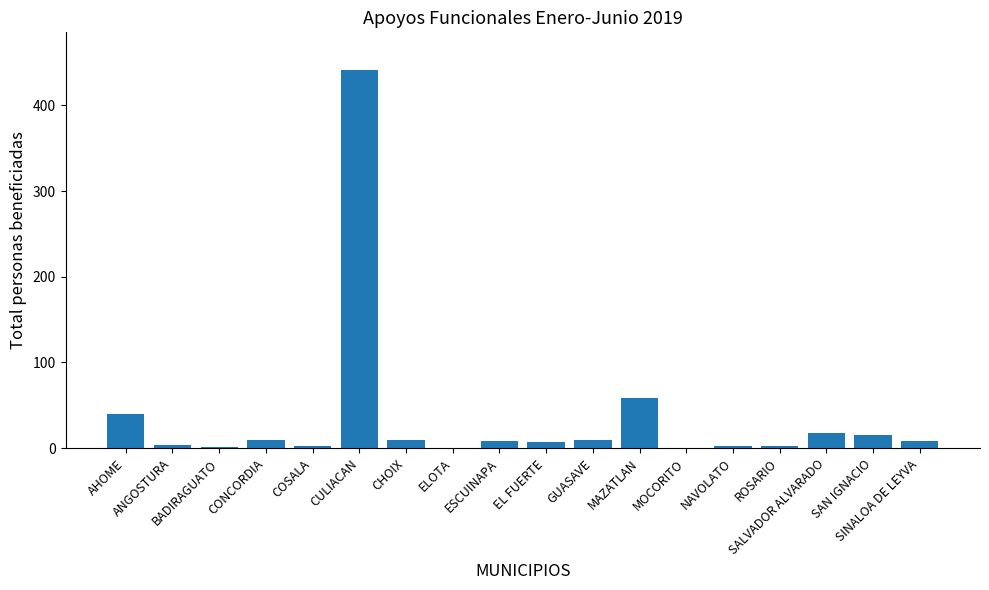

What is the maximum value shown in the chart?

441